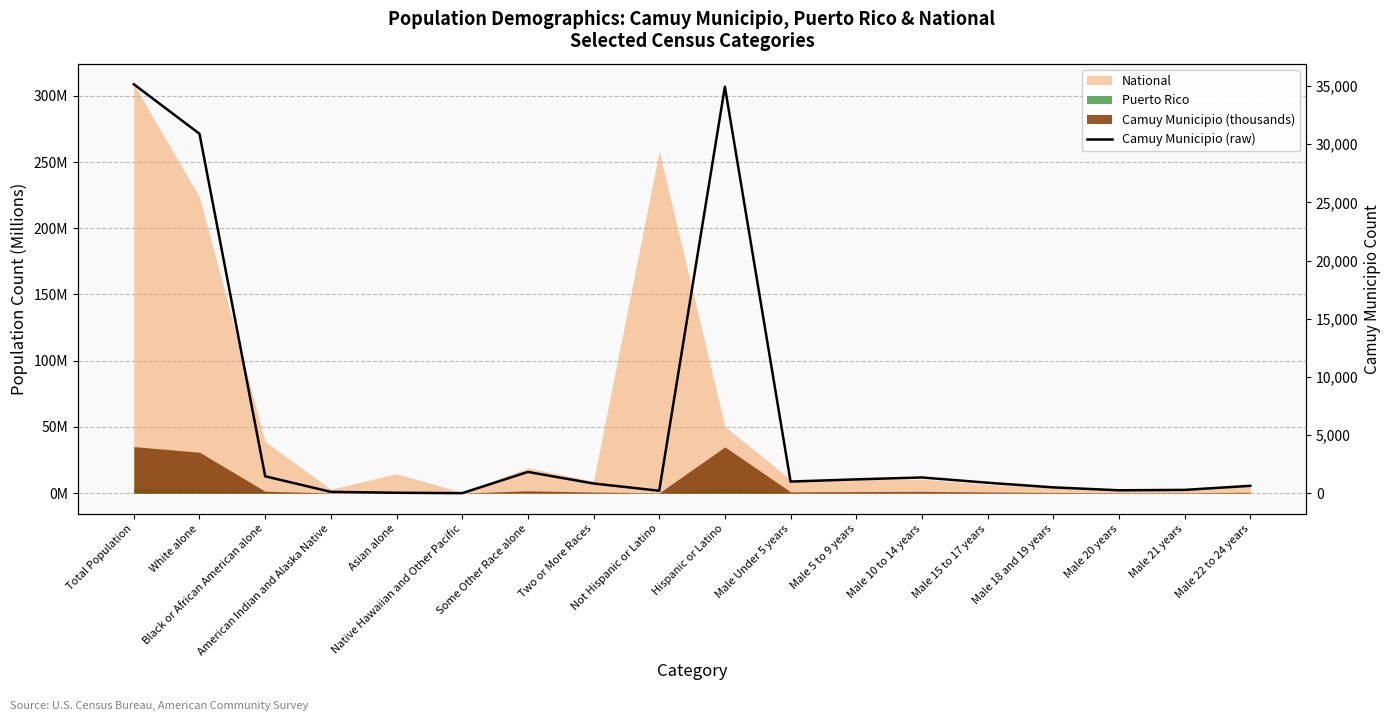

What is the approximate value at White alone, to the nearest 10?

30900